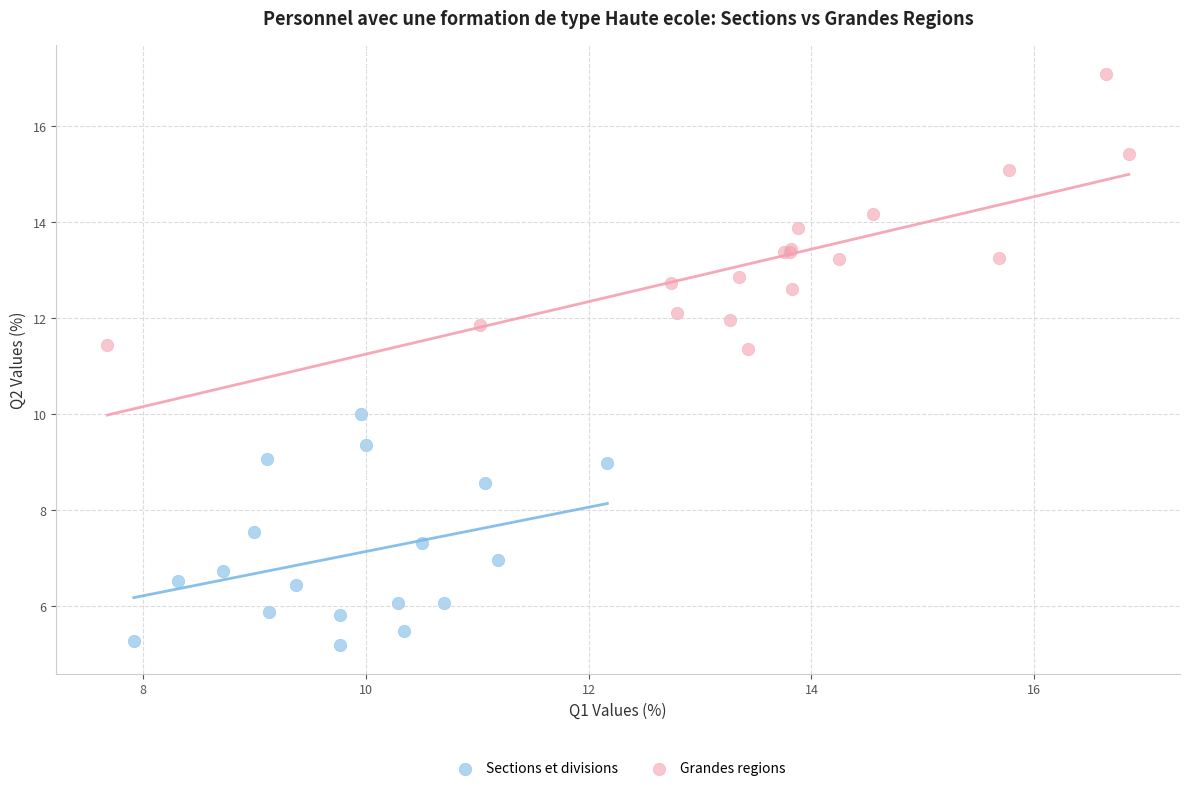

What are all the series names shown in the legend?

Sections et divisions, Grandes regions